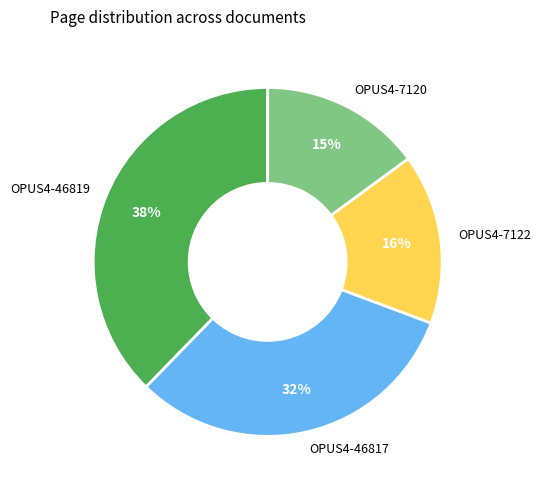

Approximately how many times larger is the value at OPUS4-46819 compared to OPUS4-46817?

1.2